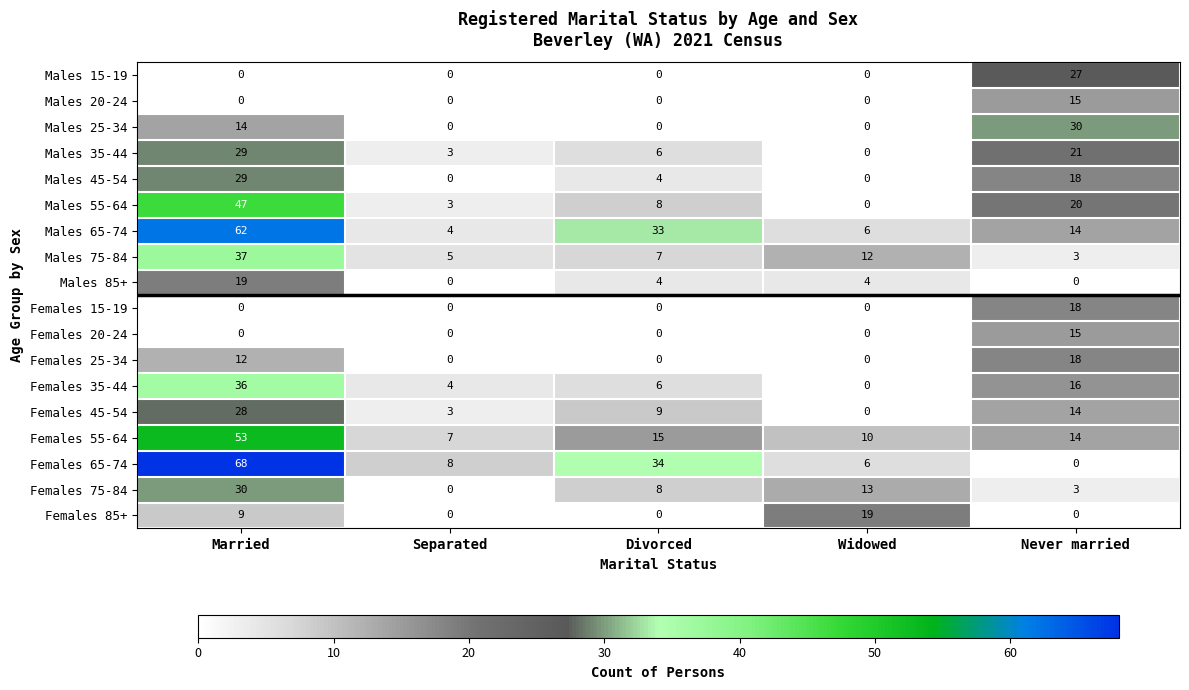

What is the spread (max minus min) of values at Separated?

8